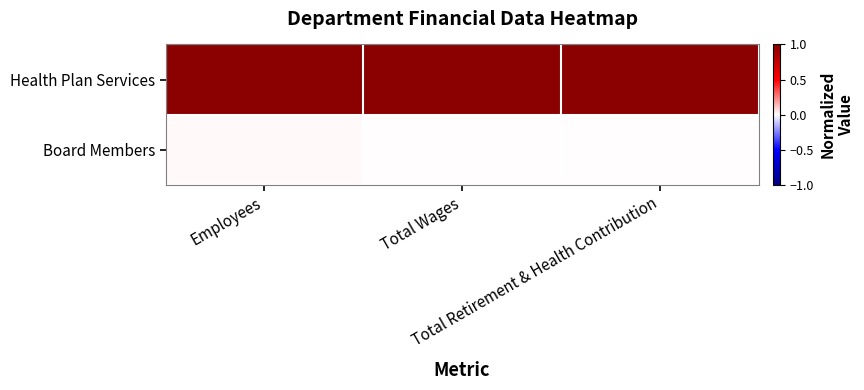

Which series has the widest spread of values?

Board Members